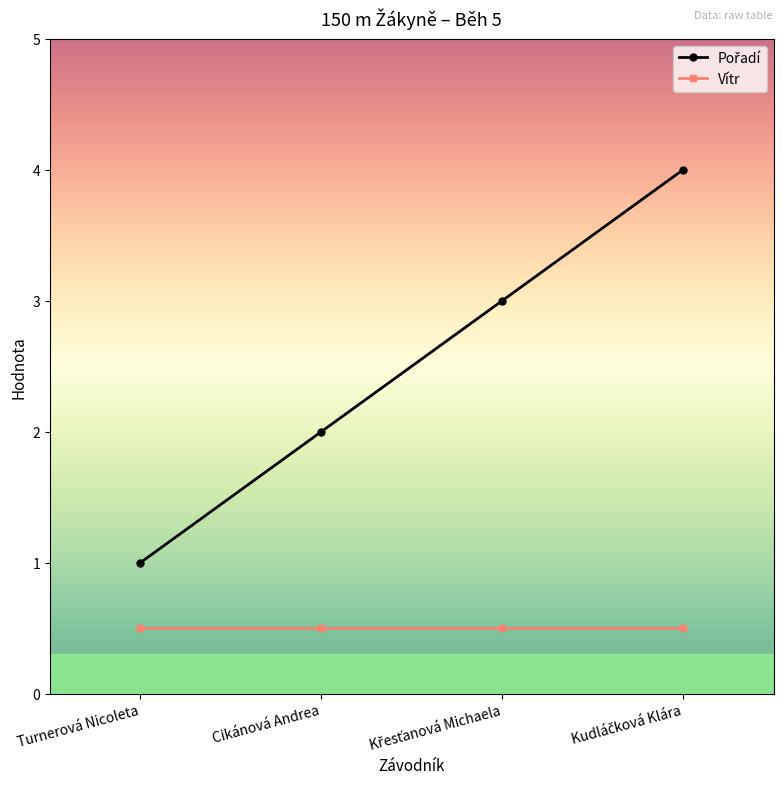

What is the total value across all series at Turnerová Nicoleta?

1.5